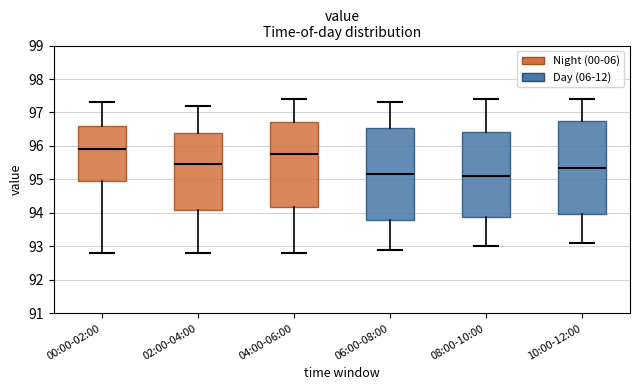

Reading left to right, read every box against the y-axis: the position of its median line, the range the box covers, and the ends of its whiskers. The values are not printed on the chart, so give them approximately, as read against the axis.

00:00-02:00: median 95.9, box 95.0 to 96.6, whiskers 92.8 to 97.3
02:00-04:00: median 95.5, box 94.1 to 96.4, whiskers 92.8 to 97.2
04:00-06:00: median 95.8, box 94.2 to 96.7, whiskers 92.8 to 97.4
06:00-08:00: median 95.2, box 93.8 to 96.5, whiskers 92.9 to 97.3
08:00-10:00: median 95.1, box 93.9 to 96.4, whiskers 93.0 to 97.4
10:00-12:00: median 95.4, box 94.0 to 96.8, whiskers 93.1 to 97.4